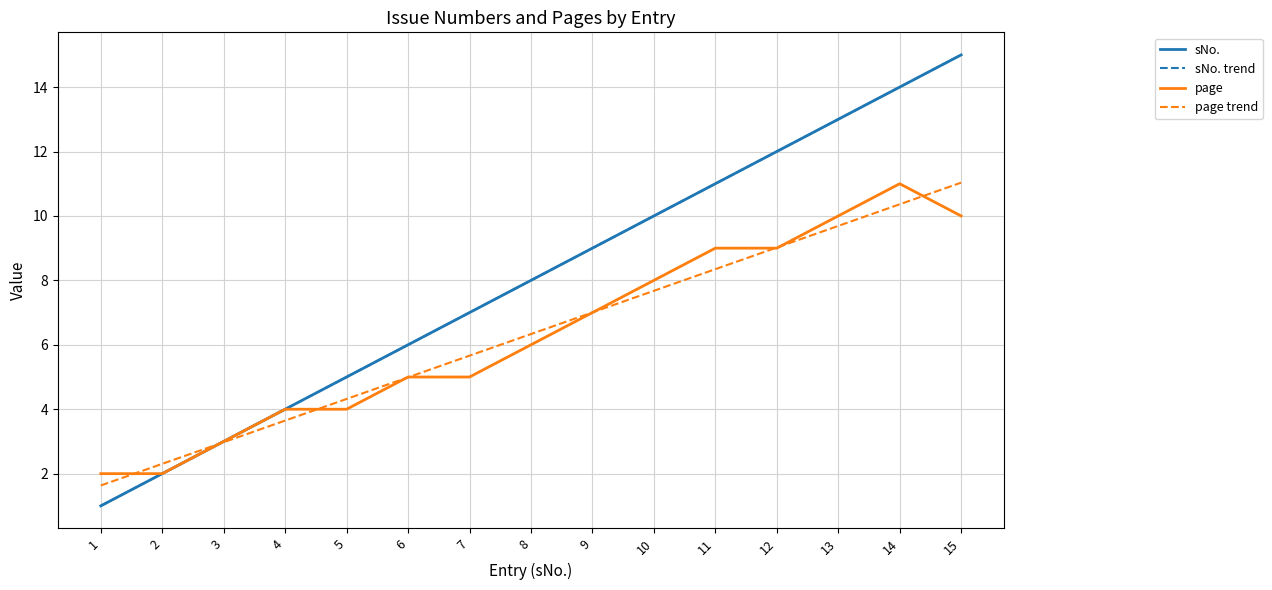

Is this an area chart (filled region under the line)?

No